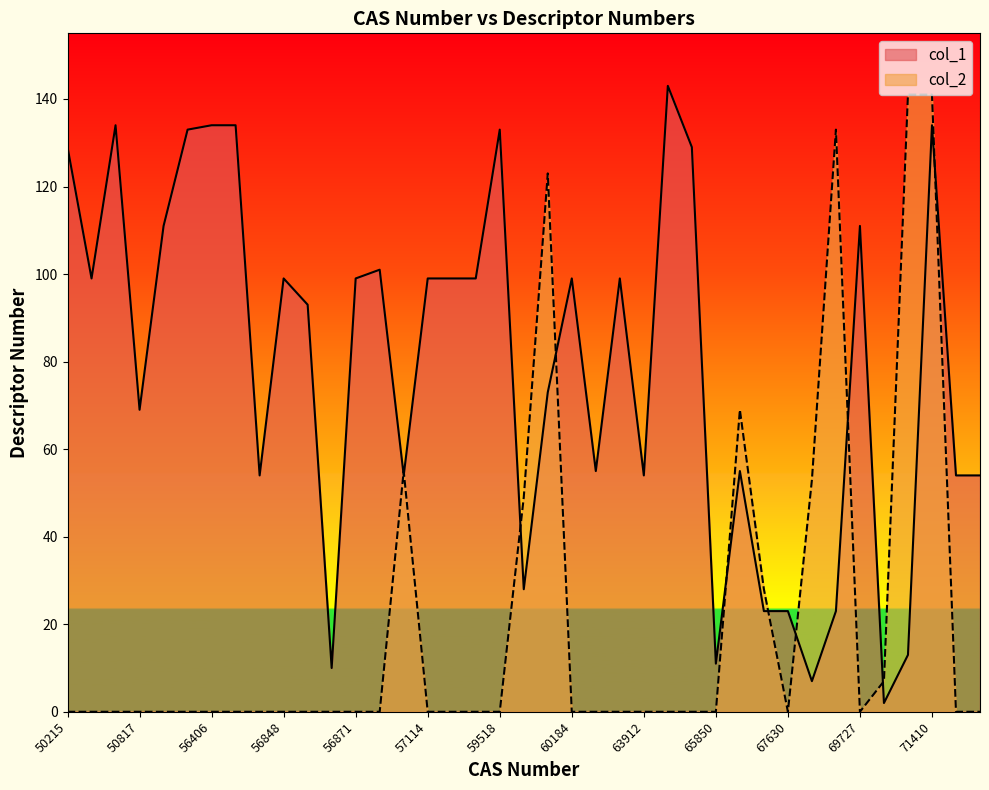

What is the sum of all col_2 values?

799